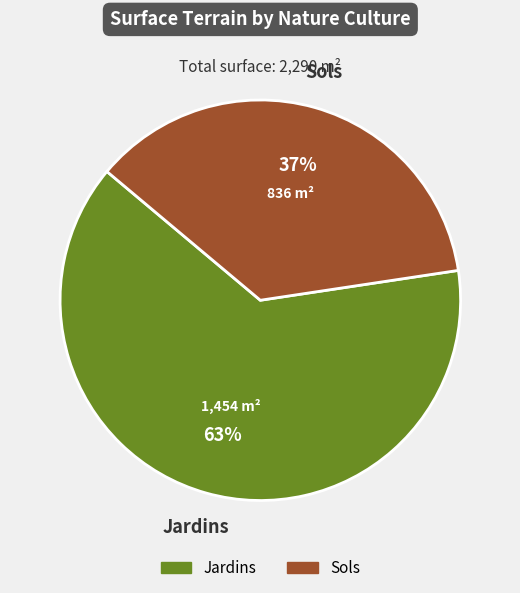

To the nearest percent, what is the average slice percentage?

50%